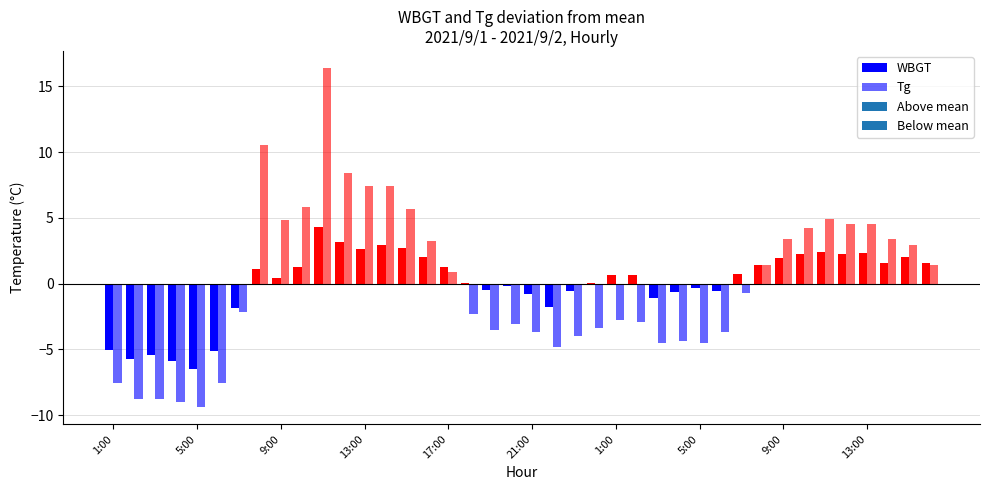

Rank the series by their average value, from highest to lowest.

Tg, WBGT